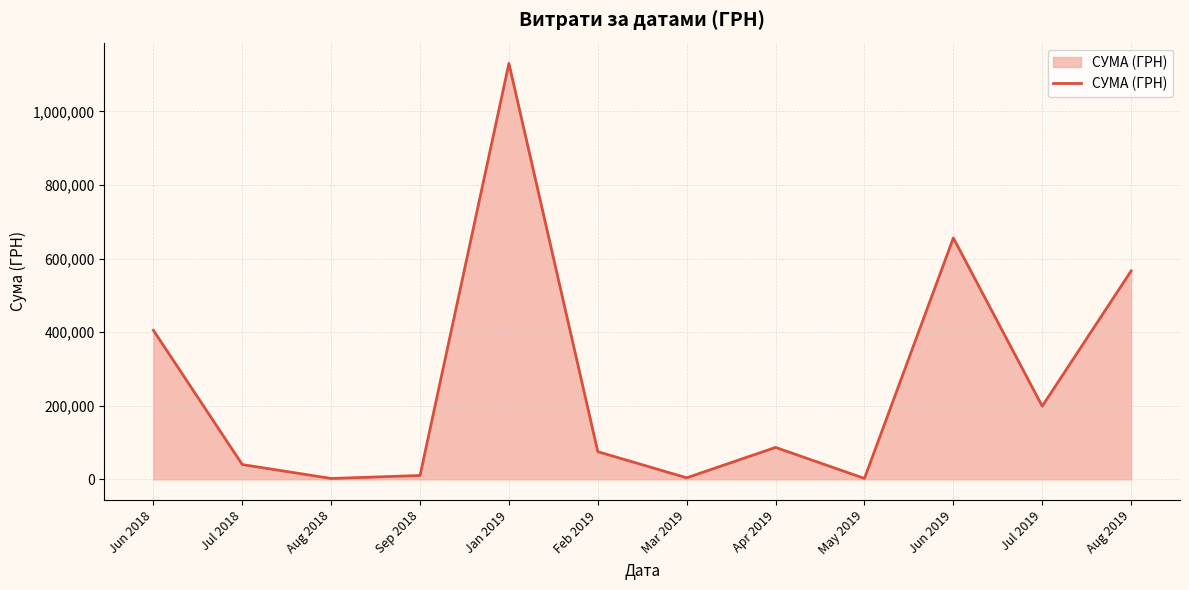

Where does the data first go above 86820?

Jun 2018